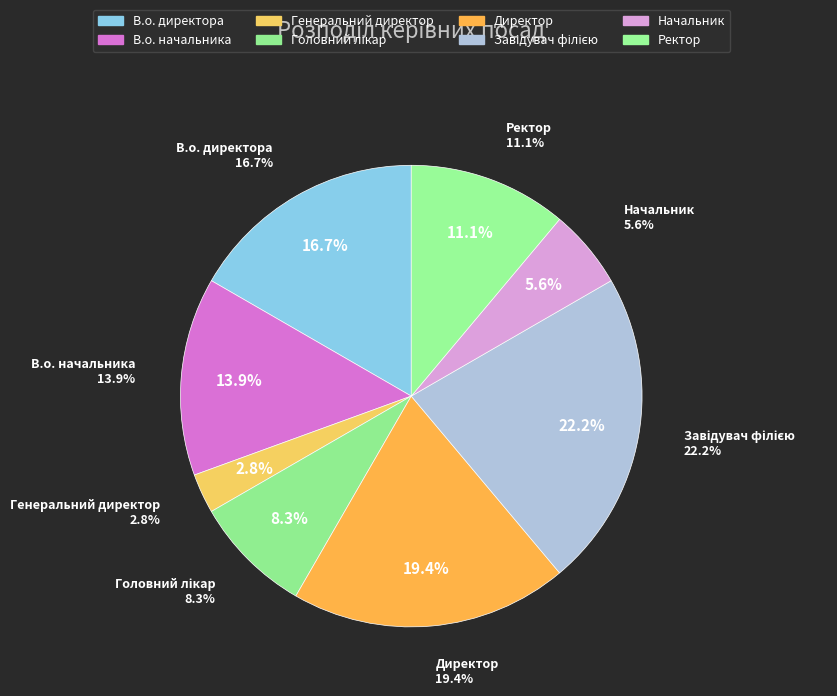

To the nearest percent, what is the difference between the В.о. директора and Генеральний директор slice percentages?

14%